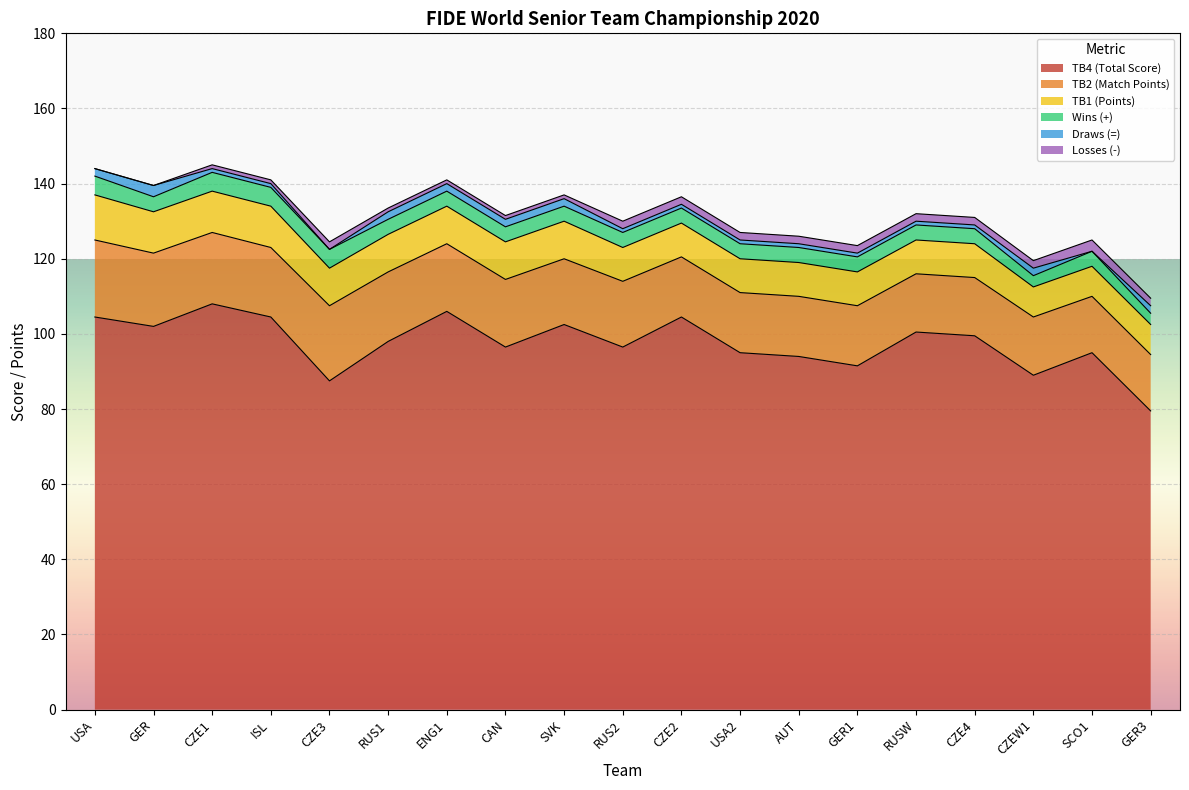

In TB2 (Match Points), how many points are higher than both neighbors (excluding endpoints)?

1